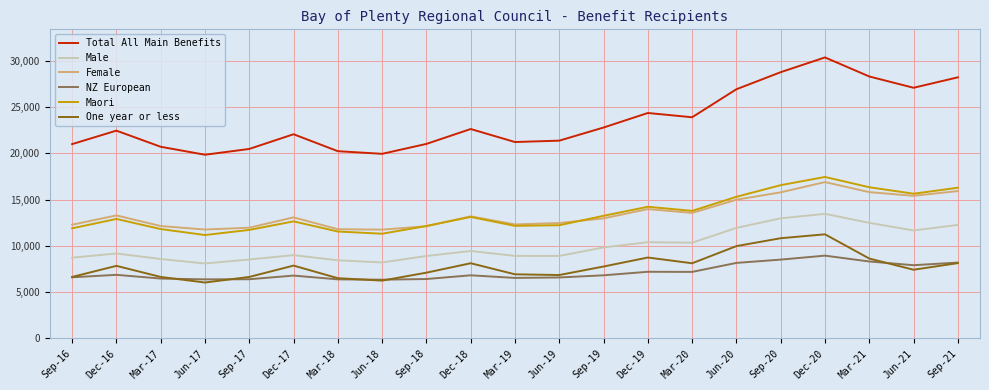

What is the smallest value displayed?

6030